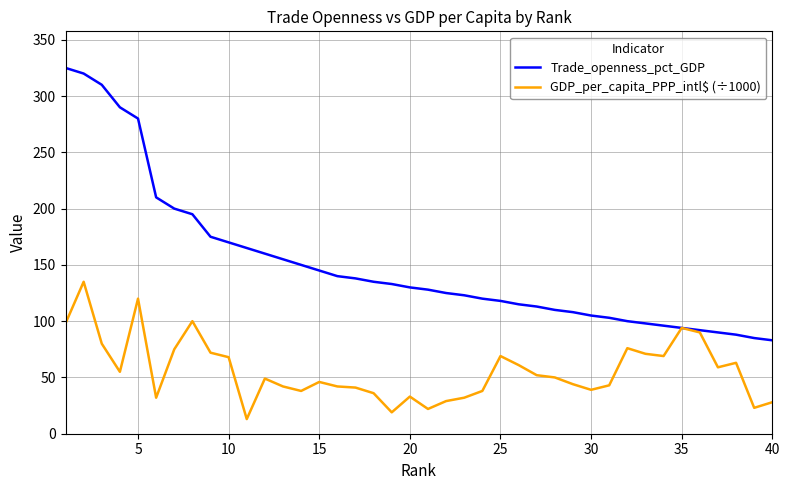

Which series has the largest total across all categories?

Trade_openness_pct_GDP